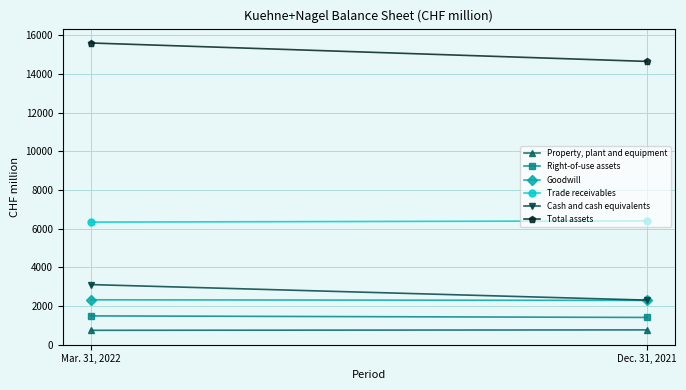

The Right-of-use assets series shows 2199 at Dec. 31, 2021. True or false?

False